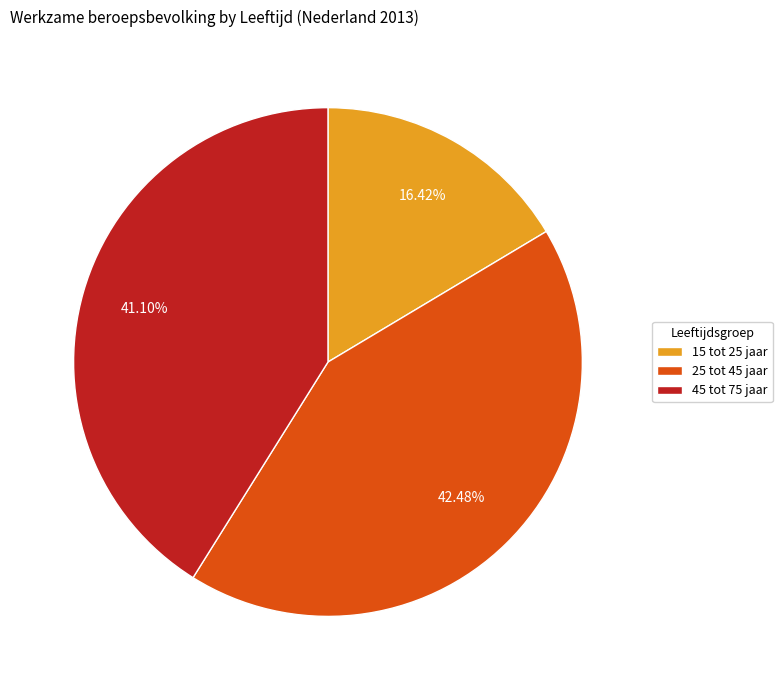

What percentage is the 45 tot 75 jaar slice, to the nearest percent?

41%